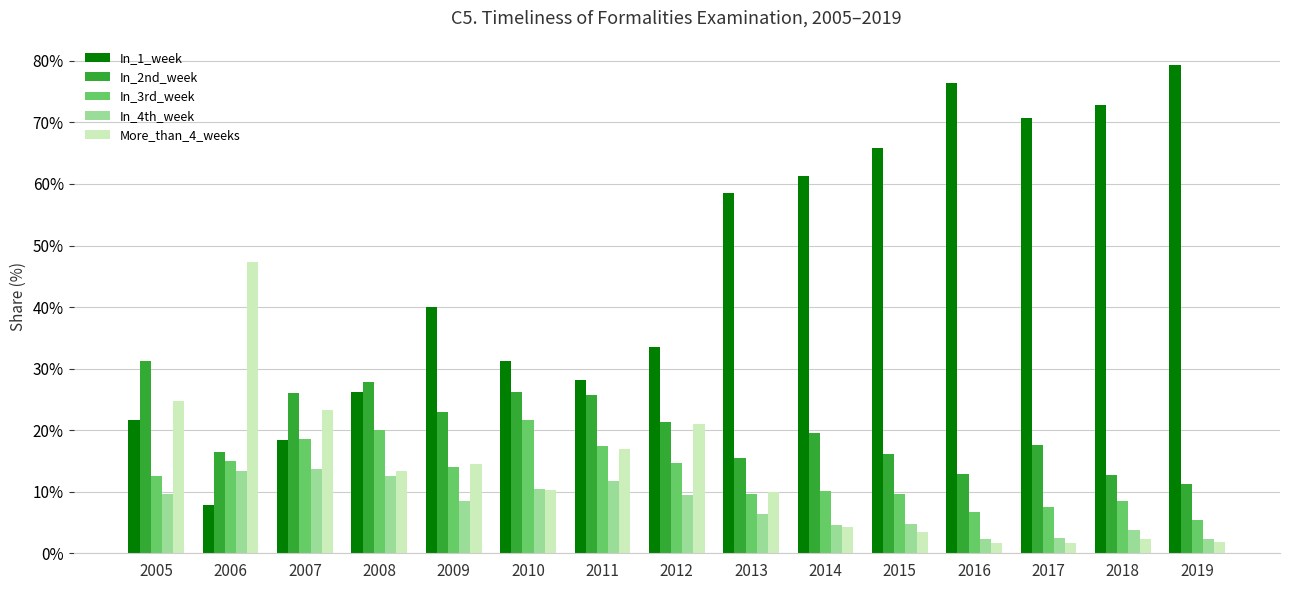

How many bars are there in total?

75